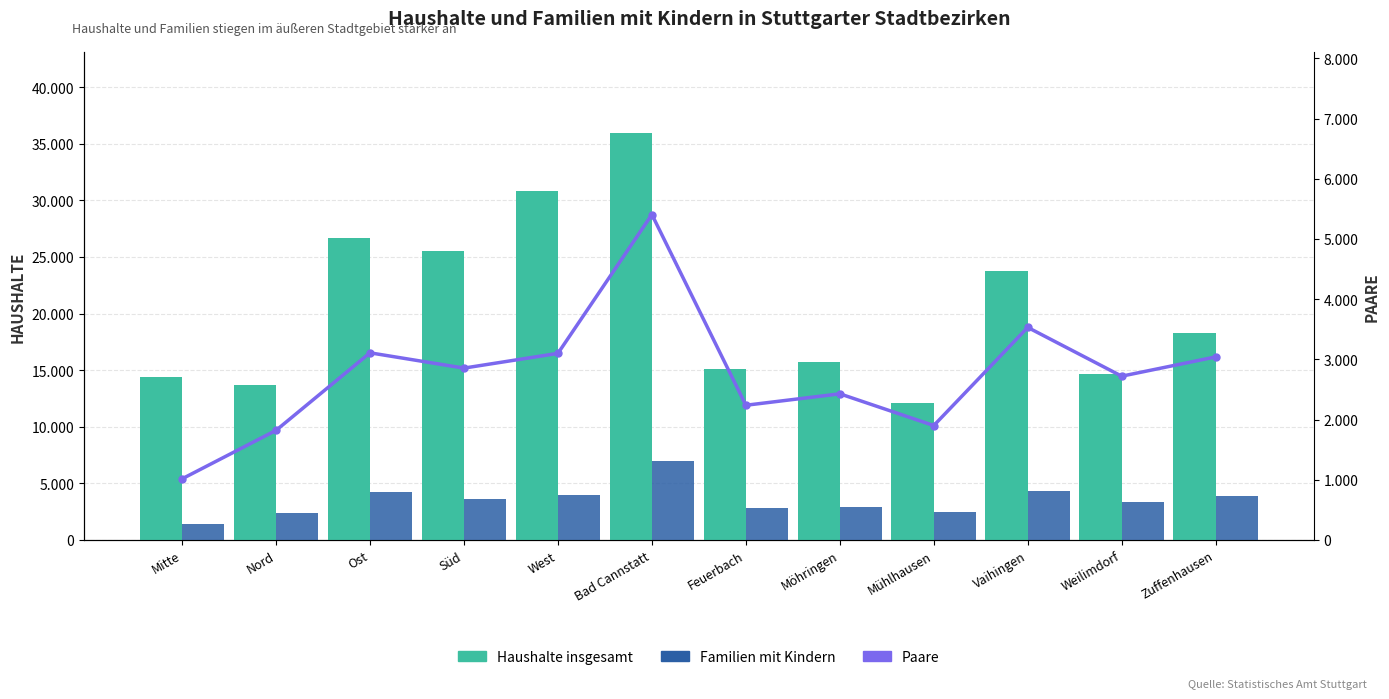

What is the difference between the highest and lowest values at West?

27734